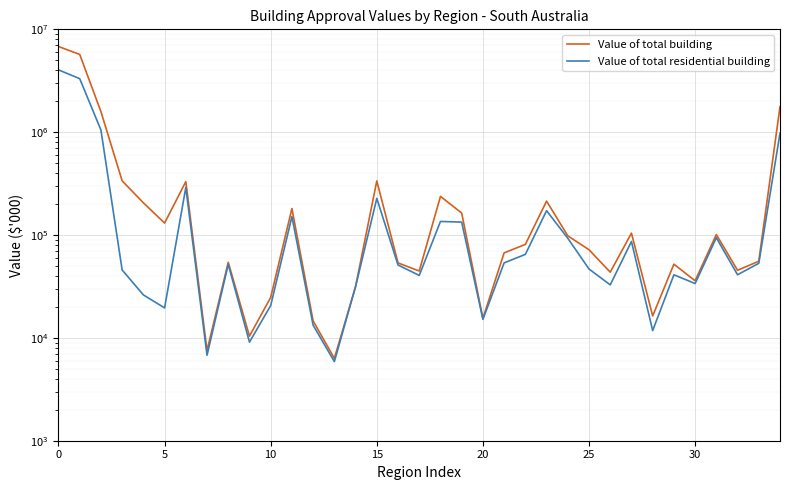

How many values in the Value of total building series are below 71963?

17